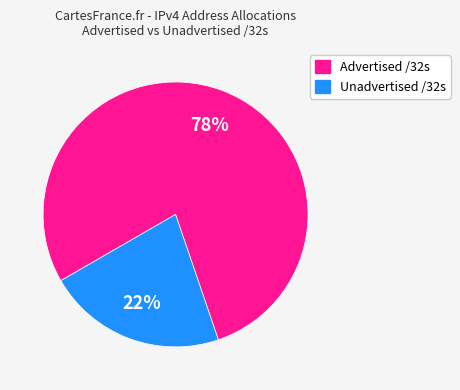

Is there any slice that represents more than half of the pie?

Yes